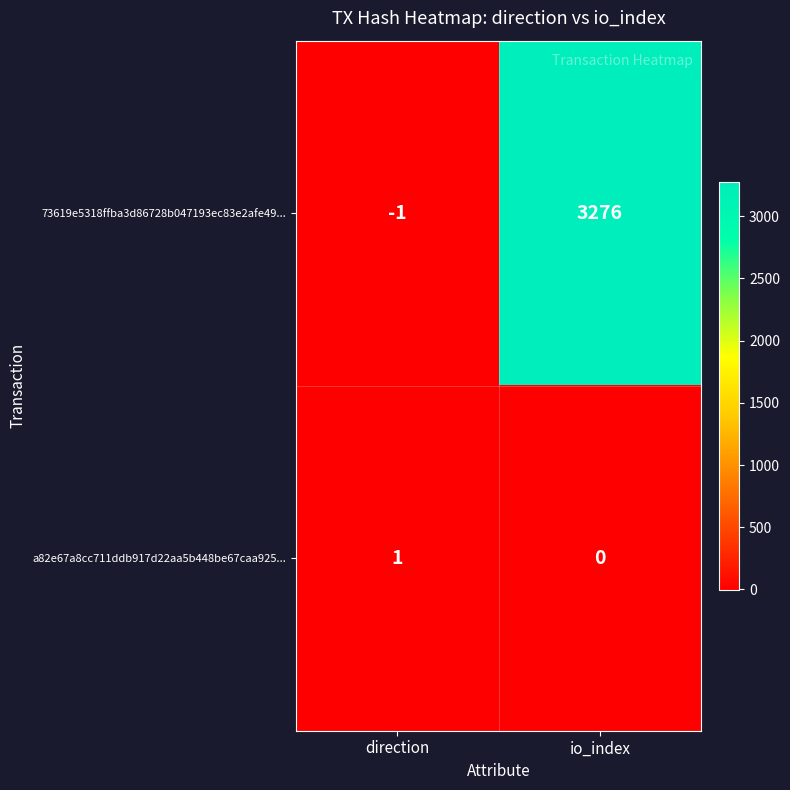

At which label is 73619e5318ffba3d86728b047193ec83e2afe49... closest to 1637?

direction